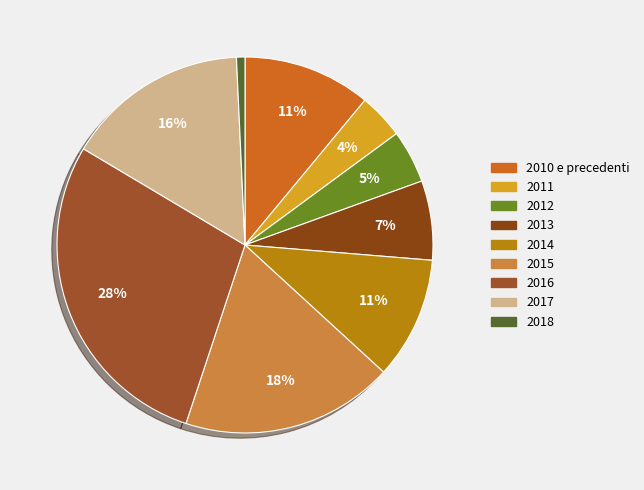

The 2010 e precedenti slice represents 11% of the pie. True or false?

True